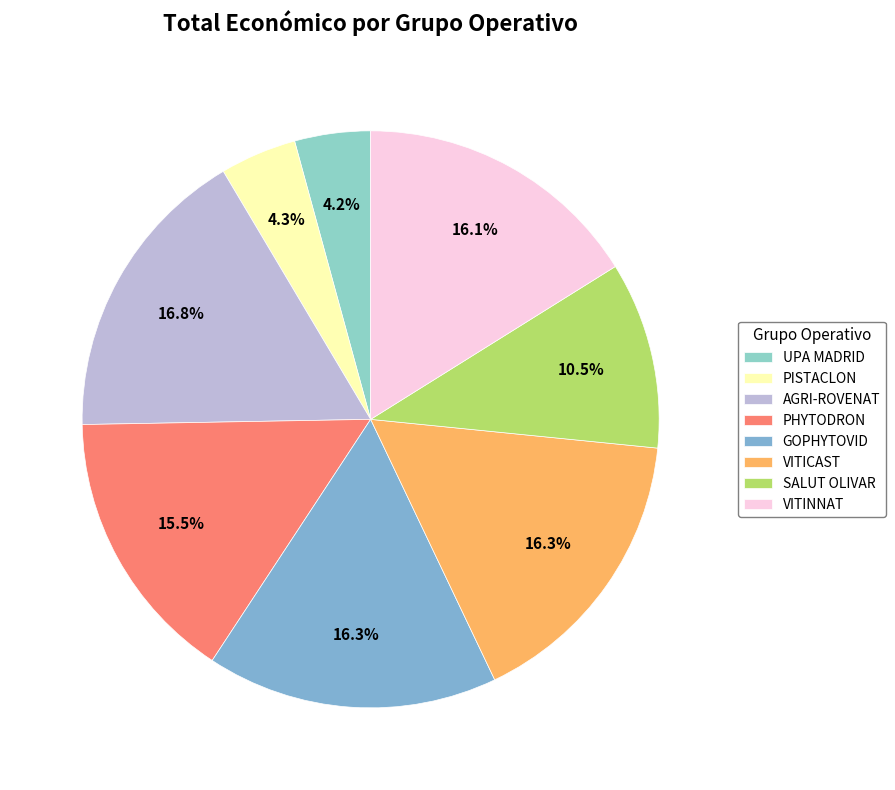

Which category has the smallest portion of the pie?

UPA MADRID